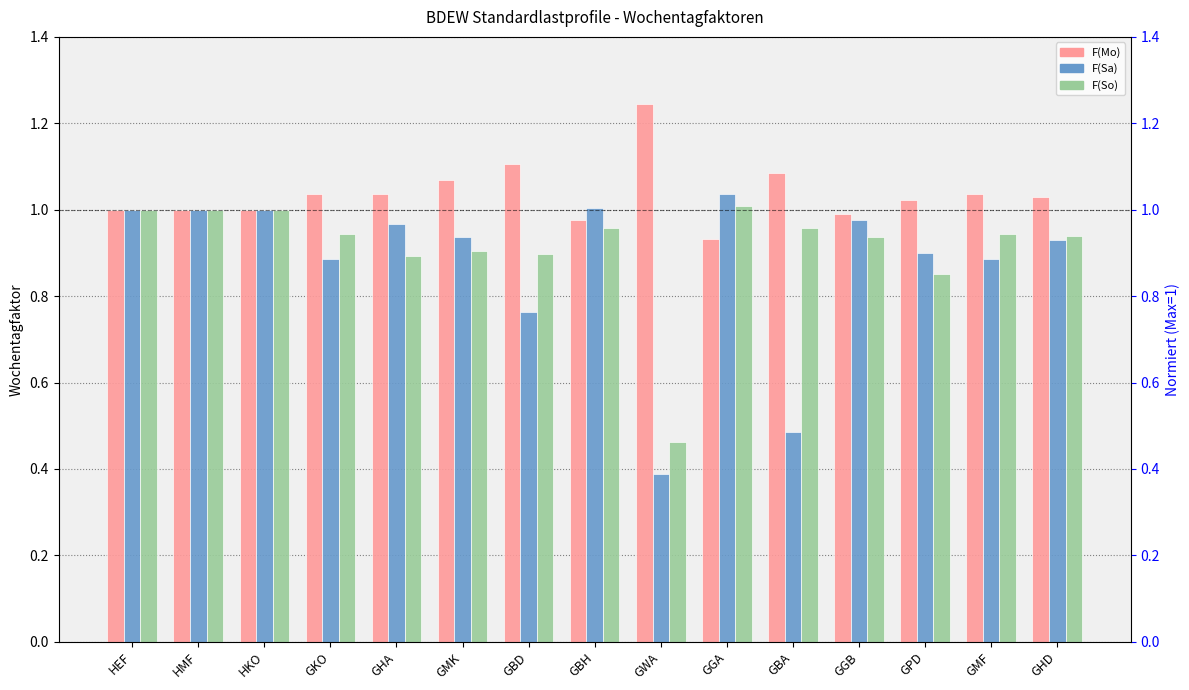

Count the number of data series in this chart.

3